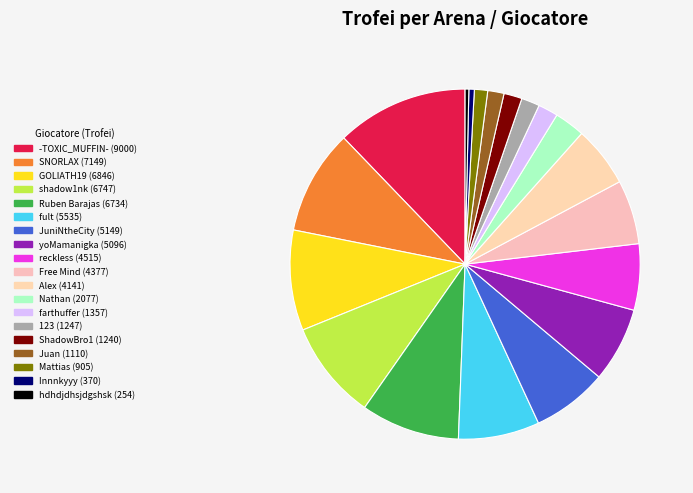

Count the number of slices in the pie.

19